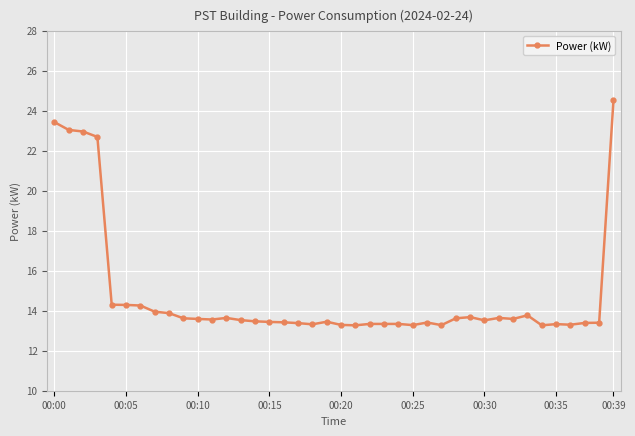

What is the average value?

14.8